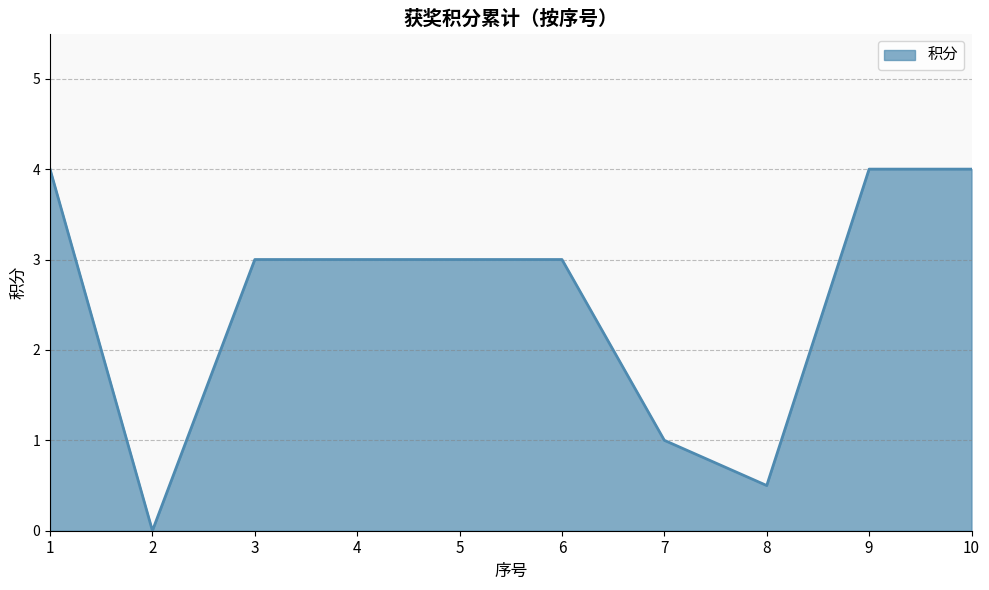

At which category does the chart reach its minimum across all series?

2